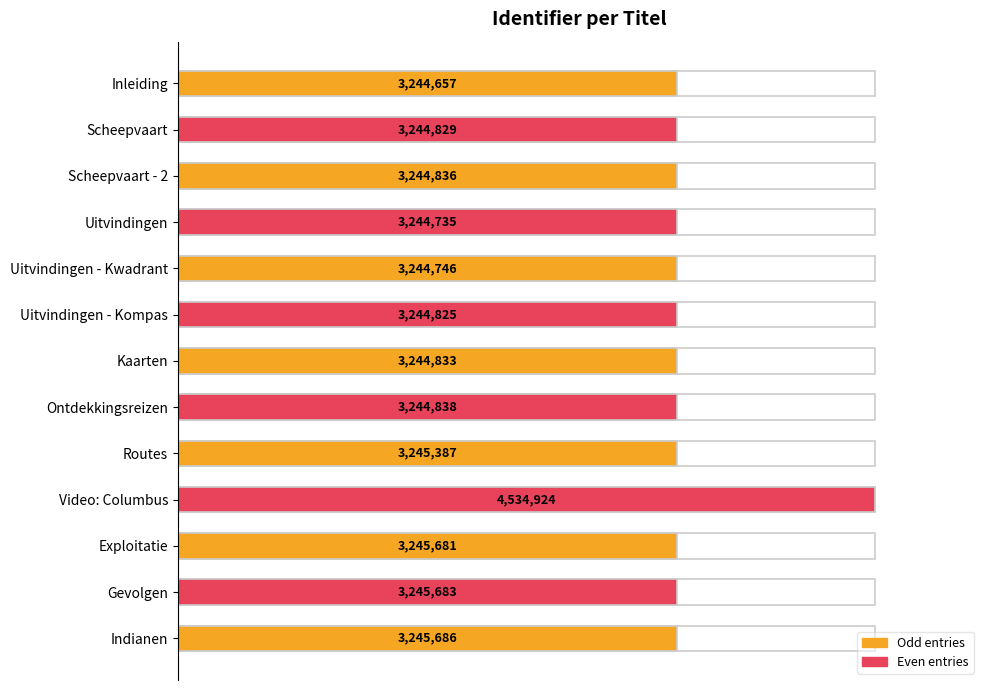

The value at Uitvindingen - Kwadrant is 22.7. True or false?

False